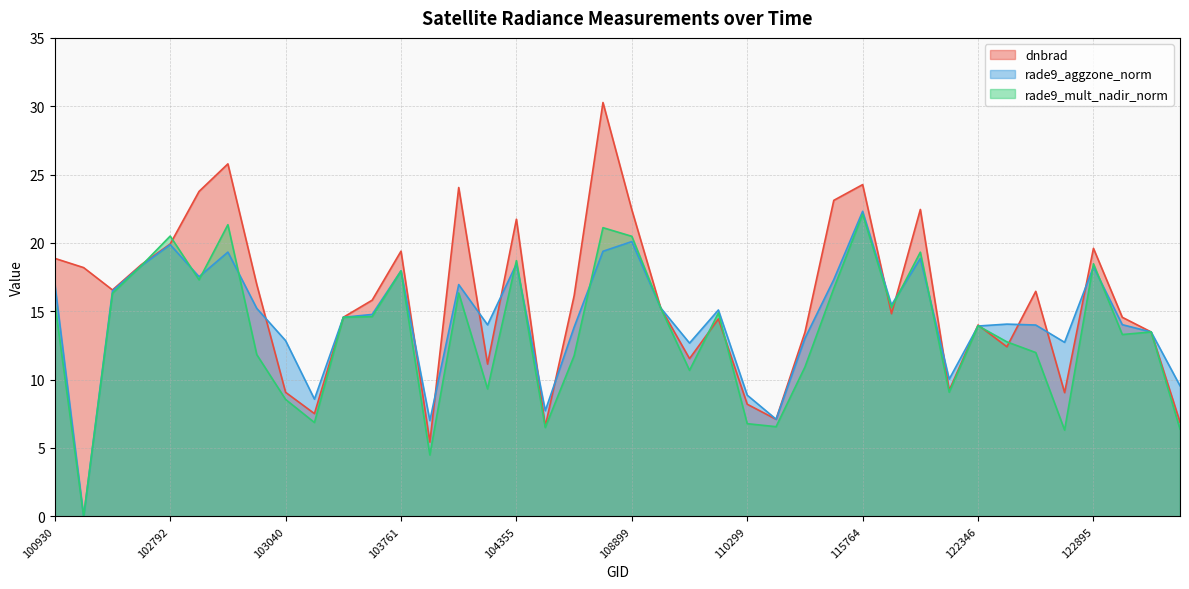

What value does the rade9_aggzone_norm series have at 103032?

15.2